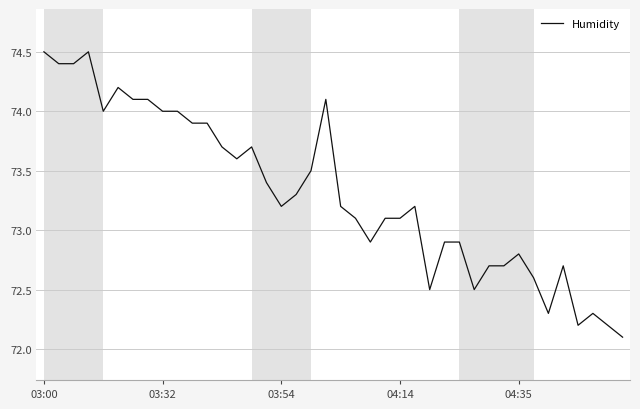

How many lines are shown in the chart?

1